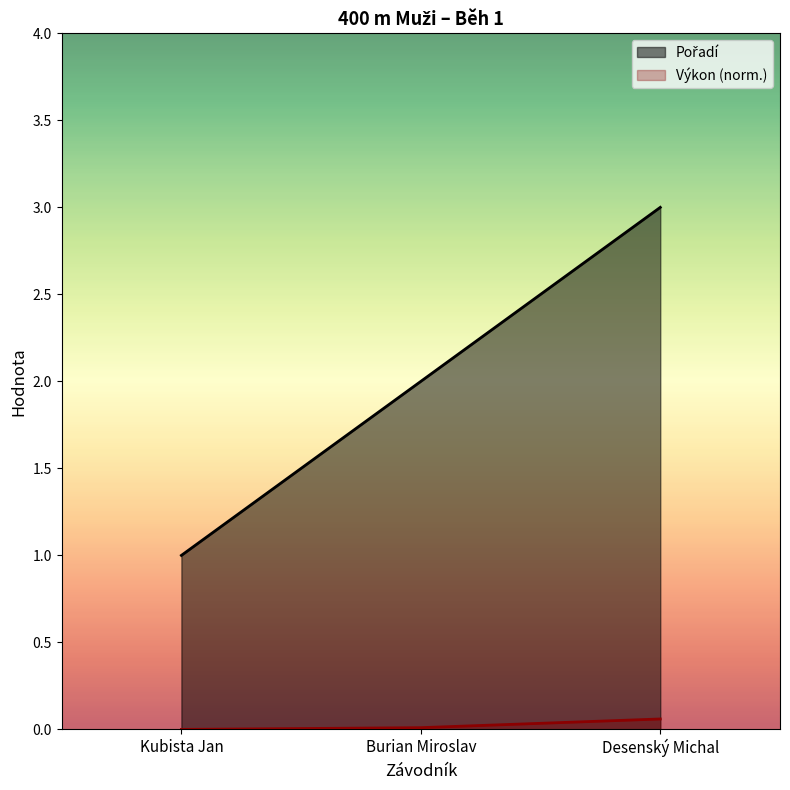

Which series has the widest spread of values?

Pořadí